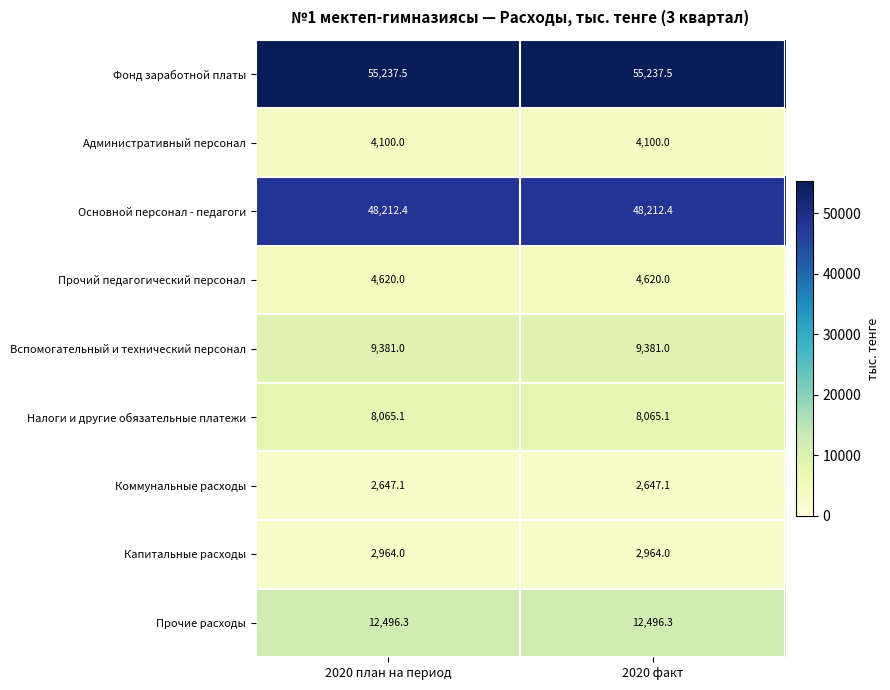

What is the spread (max minus min) of values at 2020 план на период?

52590.4